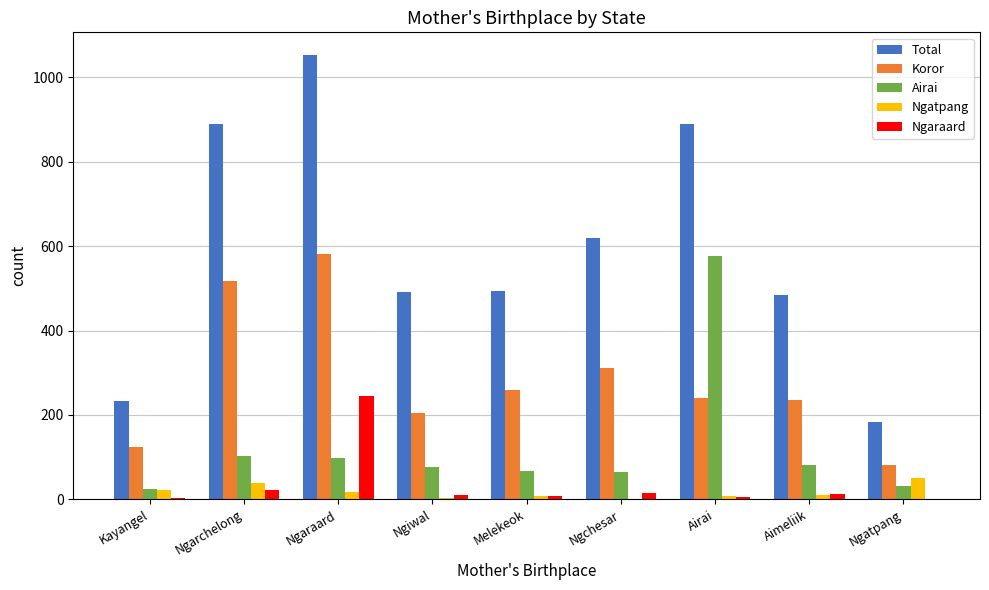

How many data points does each series have?

9